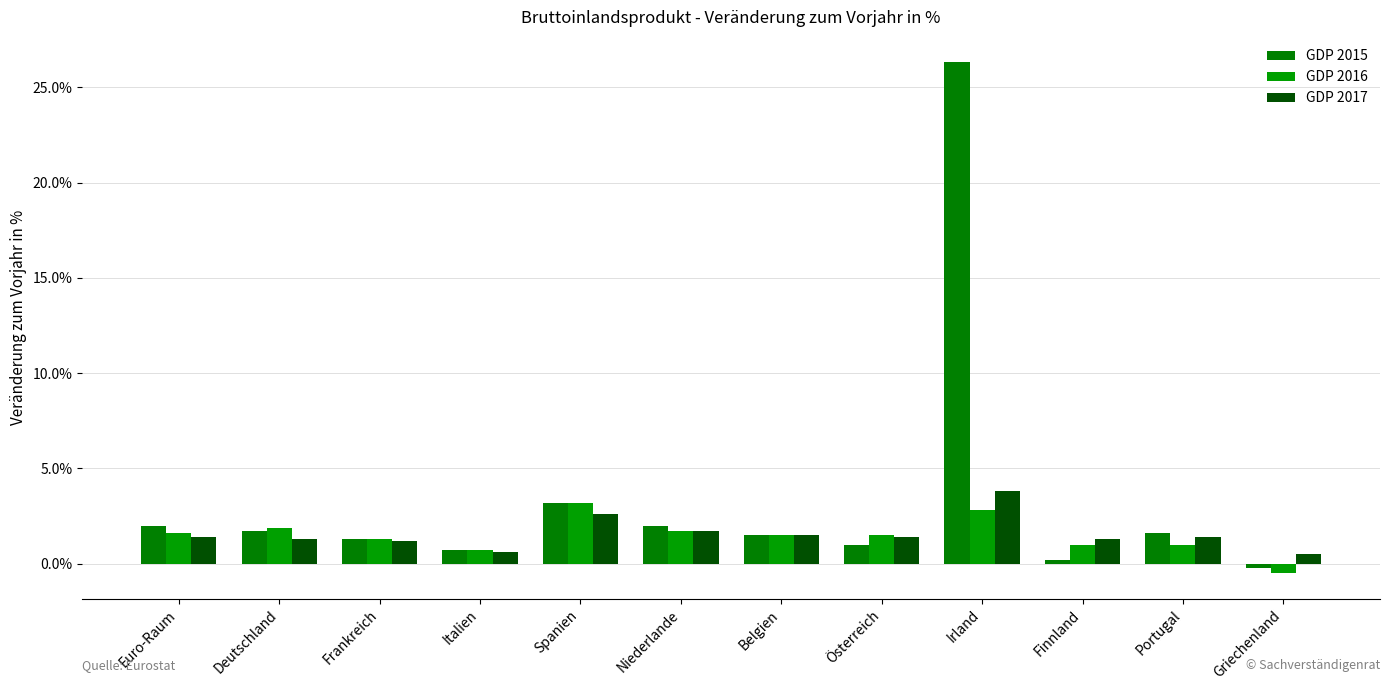

What is the difference between the maximum and second lowest values in the GDP 2017 series?

3.2